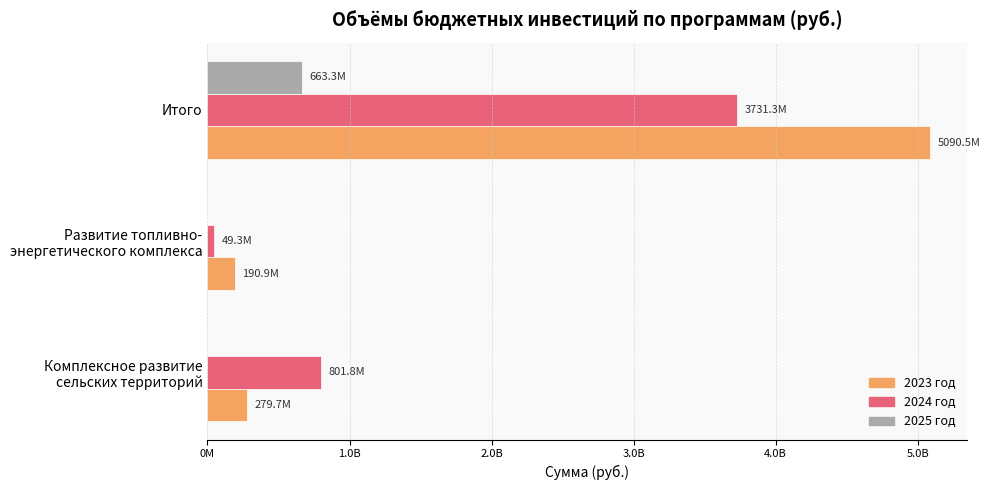

Which series has the widest spread of values?

2023 год